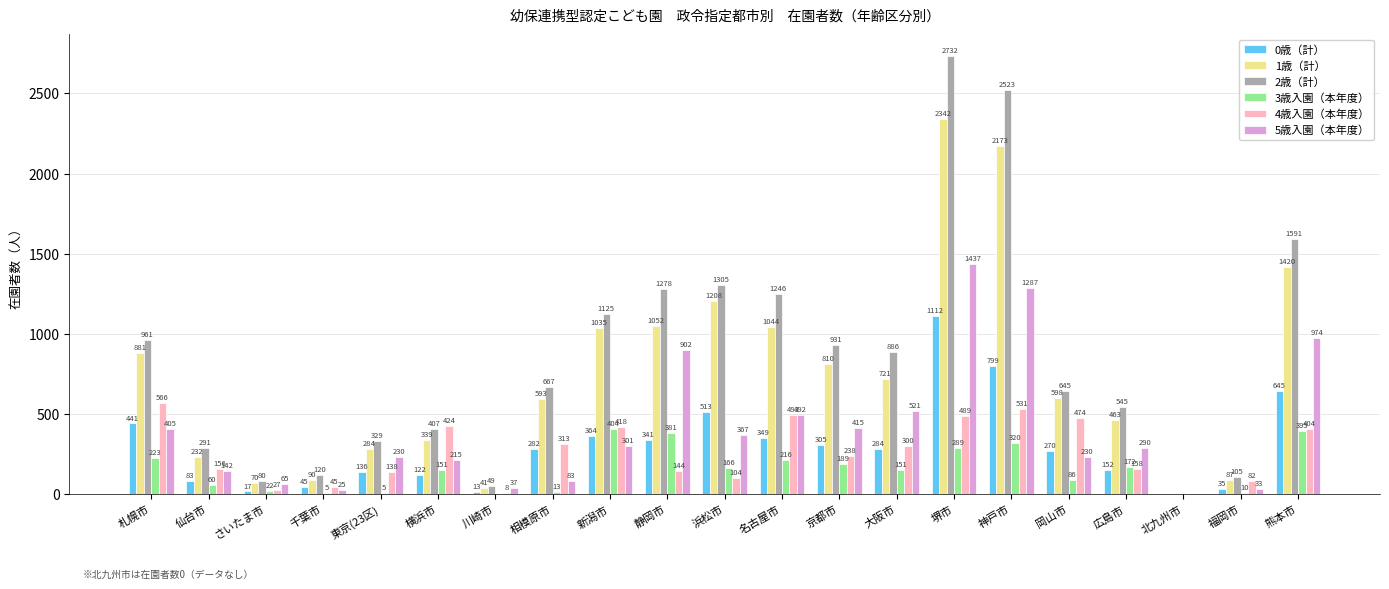

Which series has the largest total across all categories?

2歳（計）